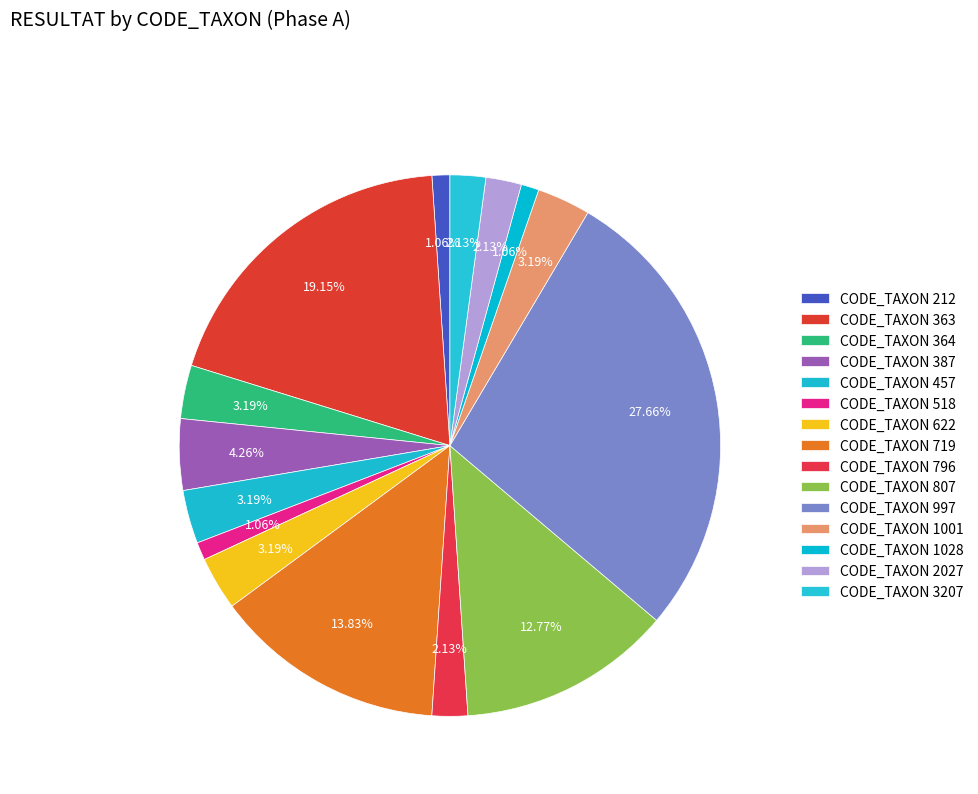

To the nearest percent, what is the average slice percentage?

7%